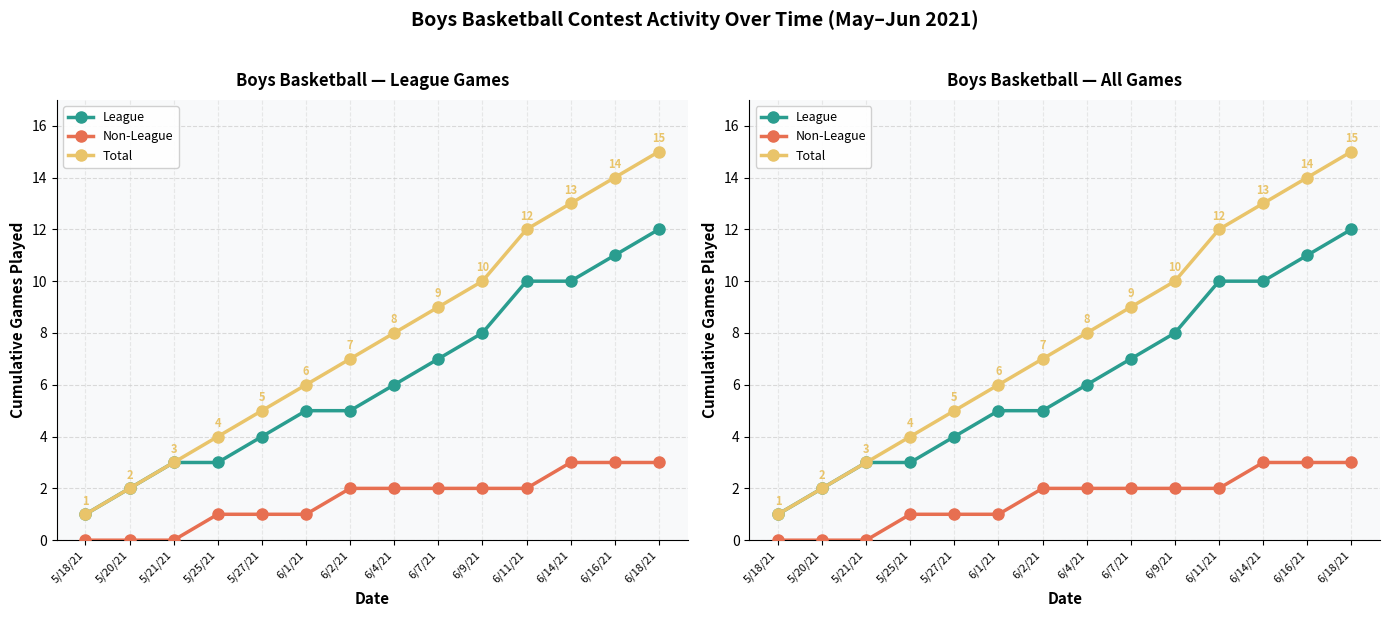

Is the value of League at 6/14/21 greater than the value of Non-League at 5/21/21?

Yes